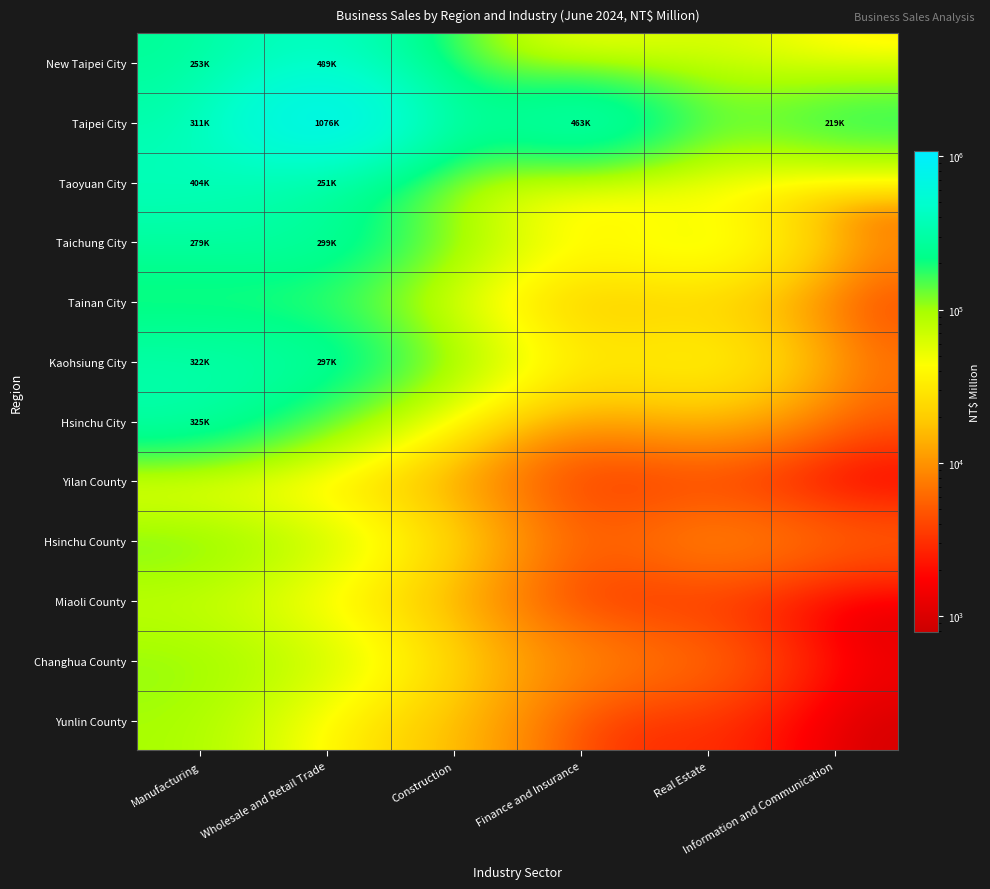

Reading left to right, transcribe all the data shown in this chart.

New Taipei City: Manufacturing=253425	Wholesale and Retail Trade=489507	Construction=108551	Finance and Insurance=32821	Real Estate=70733	Information and Communication=31317
Taipei City: Manufacturing=311662	Wholesale and Retail Trade=1076529	Construction=181712	Finance and Insurance=463649	Real Estate=111560	Information and Communication=219509
Taoyuan City: Manufacturing=404385	Wholesale and Retail Trade=251739	Construction=63626	Finance and Insurance=20110	Real Estate=37522	Information and Communication=3421
Taichung City: Manufacturing=279416	Wholesale and Retail Trade=299123	Construction=98554	Finance and Insurance=35354	Real Estate=69126	Information and Communication=8821
Tainan City: Manufacturing=168195	Wholesale and Retail Trade=158090	Construction=36837	Finance and Insurance=13268	Real Estate=20381	Information and Communication=3172
Kaohsiung City: Manufacturing=322200	Wholesale and Retail Trade=297546	Construction=90154	Finance and Insurance=26065	Real Estate=46508	Information and Communication=6231
Hsinchu City: Manufacturing=325431	Wholesale and Retail Trade=114183	Construction=18501	Finance and Insurance=6220	Real Estate=13474	Information and Communication=4888
Yilan County: Manufacturing=16879	Wholesale and Retail Trade=19847	Construction=8780	Finance and Insurance=2407	Real Estate=3325	Information and Communication=809
Hsinchu County: Manufacturing=135919	Wholesale and Retail Trade=71735	Construction=16901	Finance and Insurance=3961	Real Estate=10204	Information and Communication=5968
Miaoli County: Manufacturing=71609	Wholesale and Retail Trade=32235	Construction=10318	Finance and Insurance=2247	Real Estate=3195	Information and Communication=786
Changhua County: Manufacturing=111823	Wholesale and Retail Trade=71550	Construction=16454	Finance and Insurance=8749	Real Estate=6701	Information and Communication=1412
Yunlin County: Manufacturing=98899	Wholesale and Retail Trade=30444	Construction=15292	Finance and Insurance=2441	Real Estate=3416	Information and Communication=857